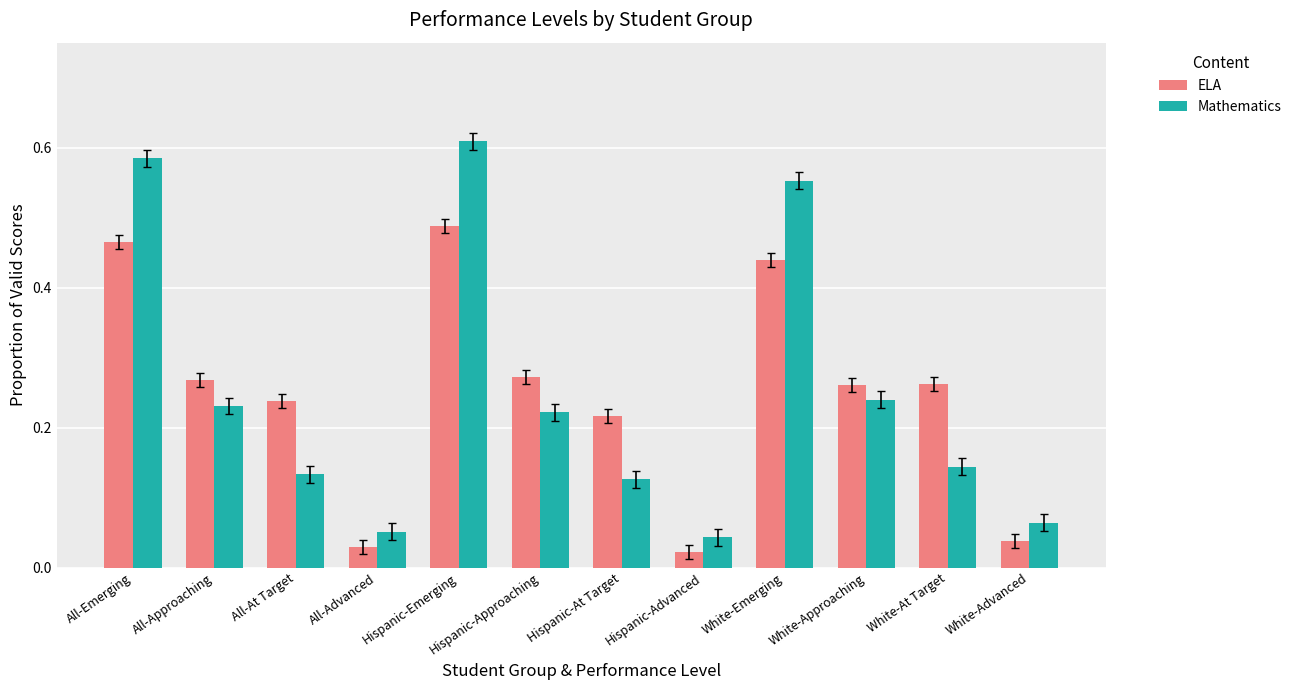

What is the sum of all ELA values?

3.0